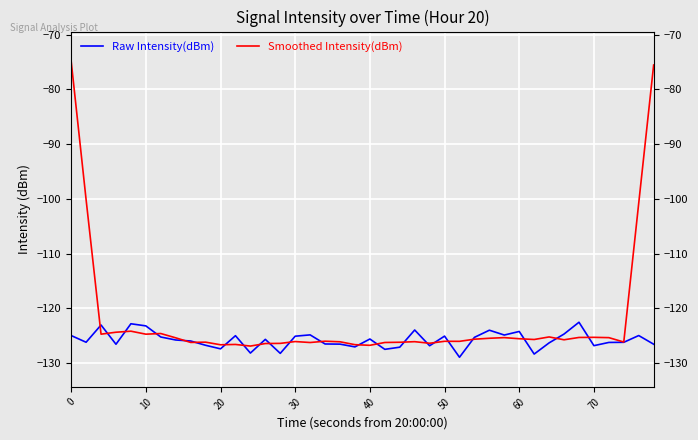

At how many categories does at least one series exceed -104?

4